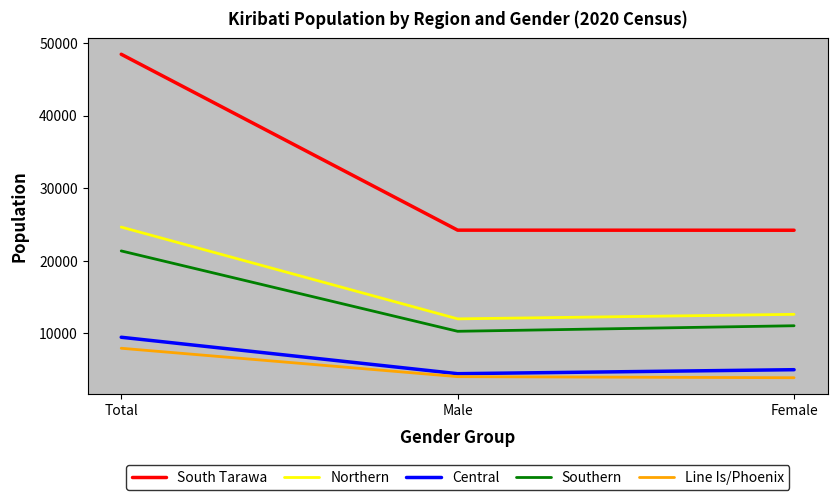

Which series has the largest range (max minus min)?

South Tarawa